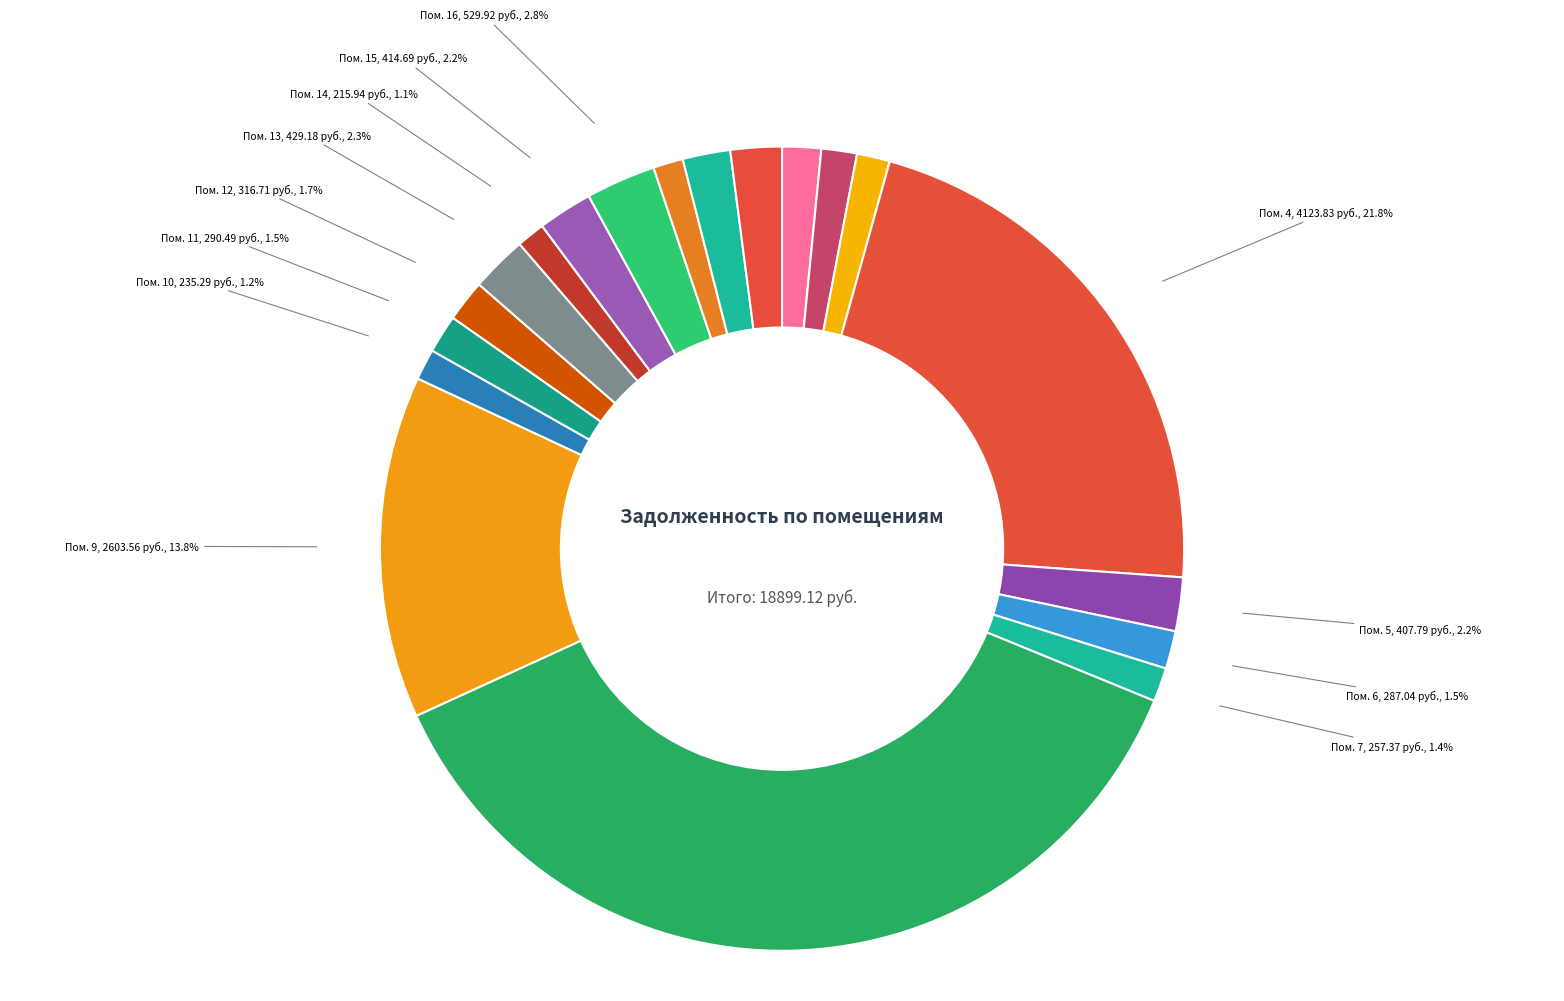

How many slices are in this pie chart?

19